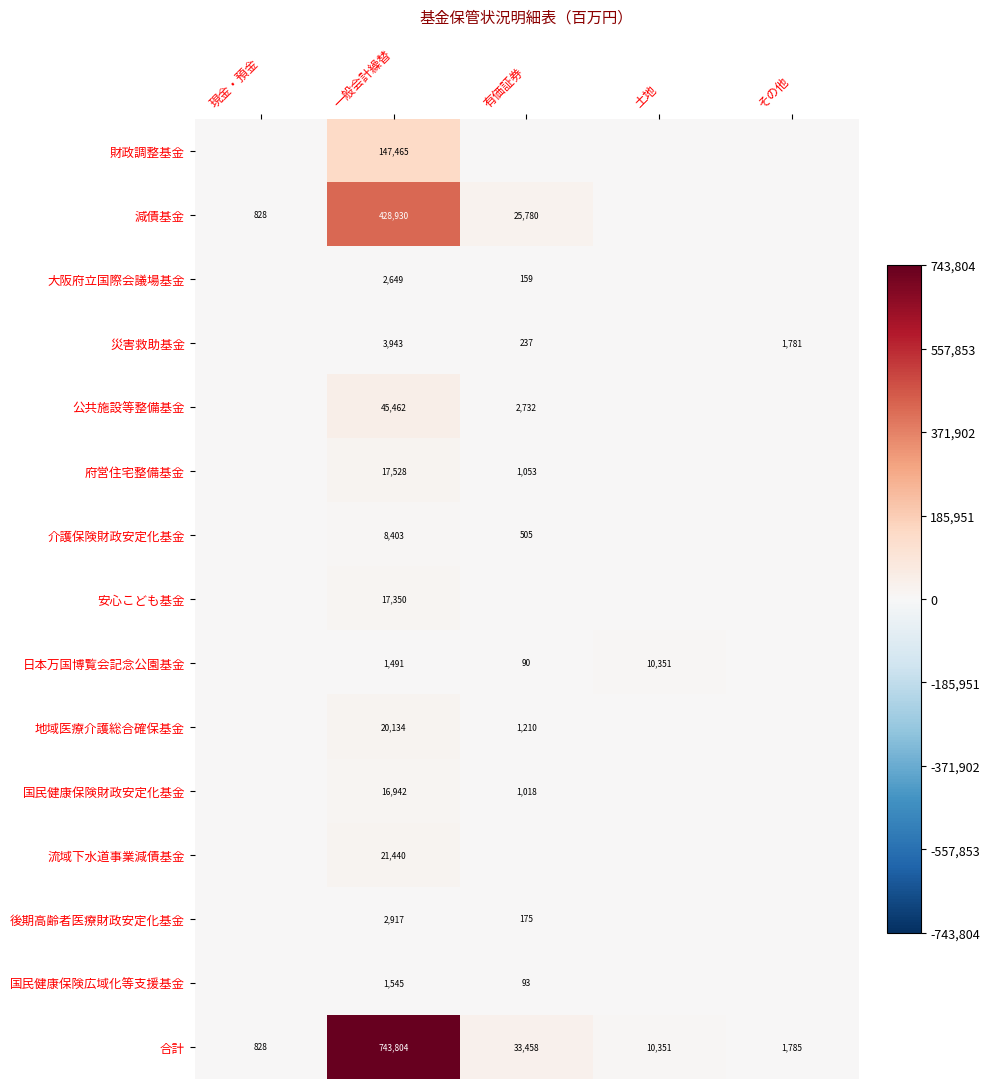

How many categories are shown in the chart?

5